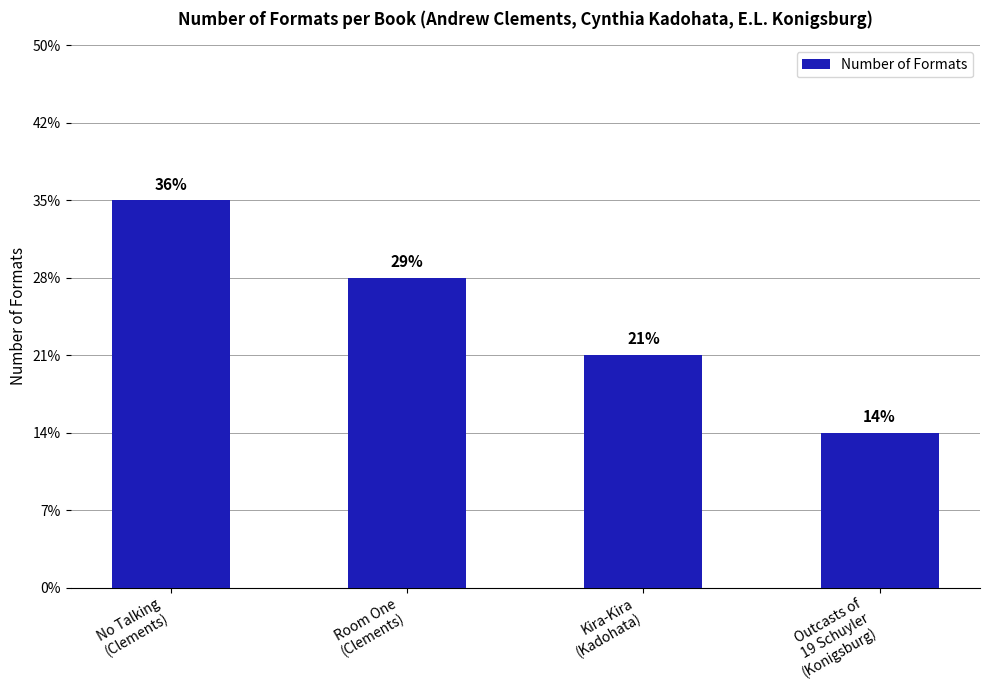

Between Outcasts of
19 Schuyler
(Konigsburg) and Room One
(Clements), which is larger?

Room One
(Clements)